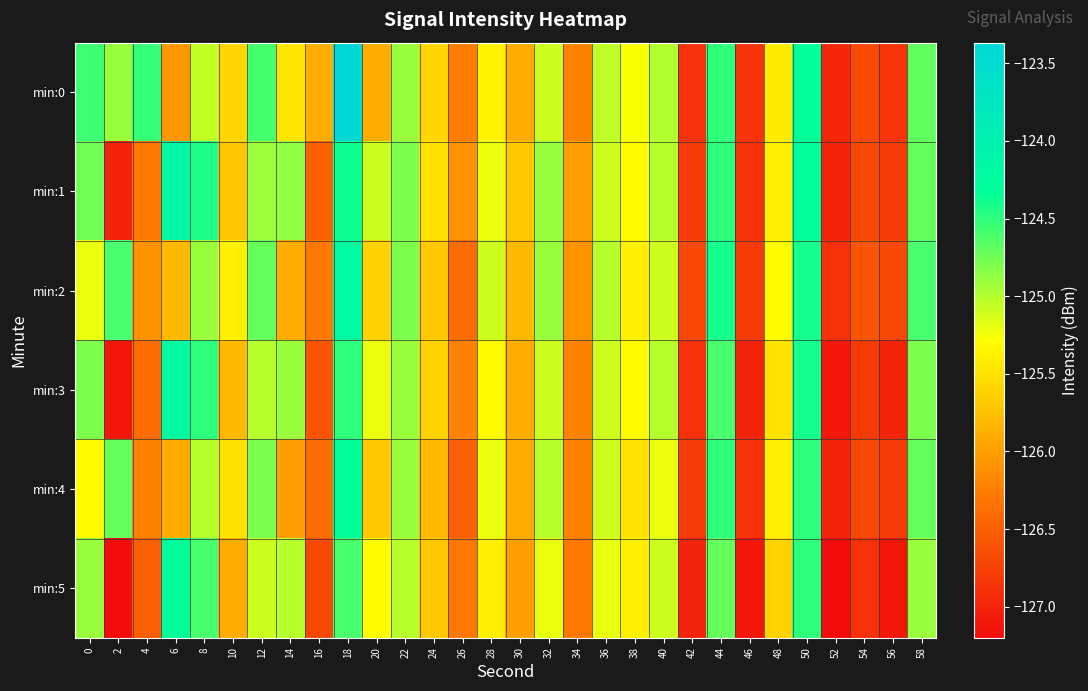

Which series has the largest total across all categories?

min:0